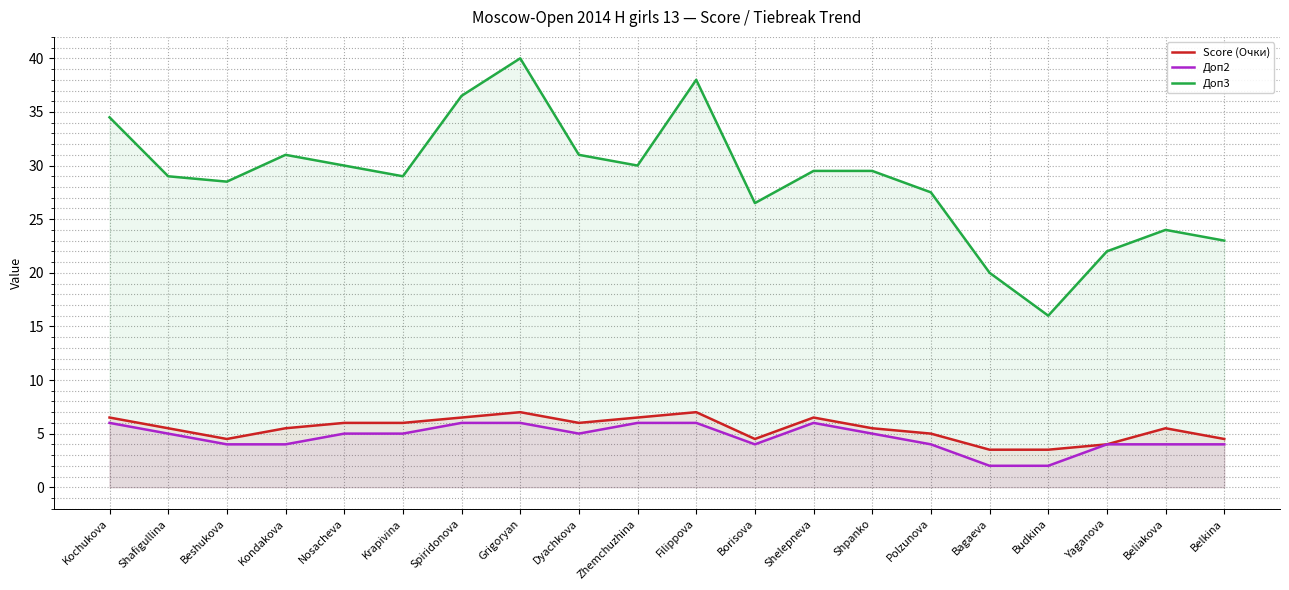

The Доп3 series shows 15.9 at Beliakova. True or false?

False